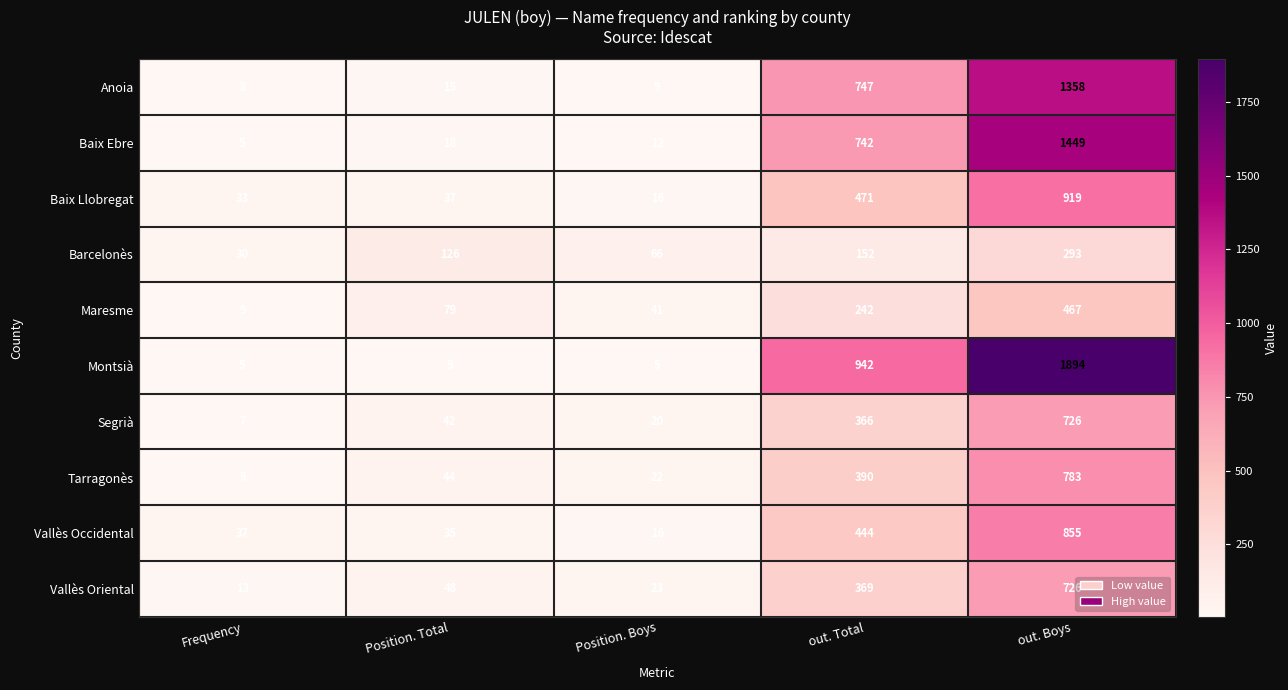

What is the difference between the Tarragonès values at Position. Boys and Frequency?

13